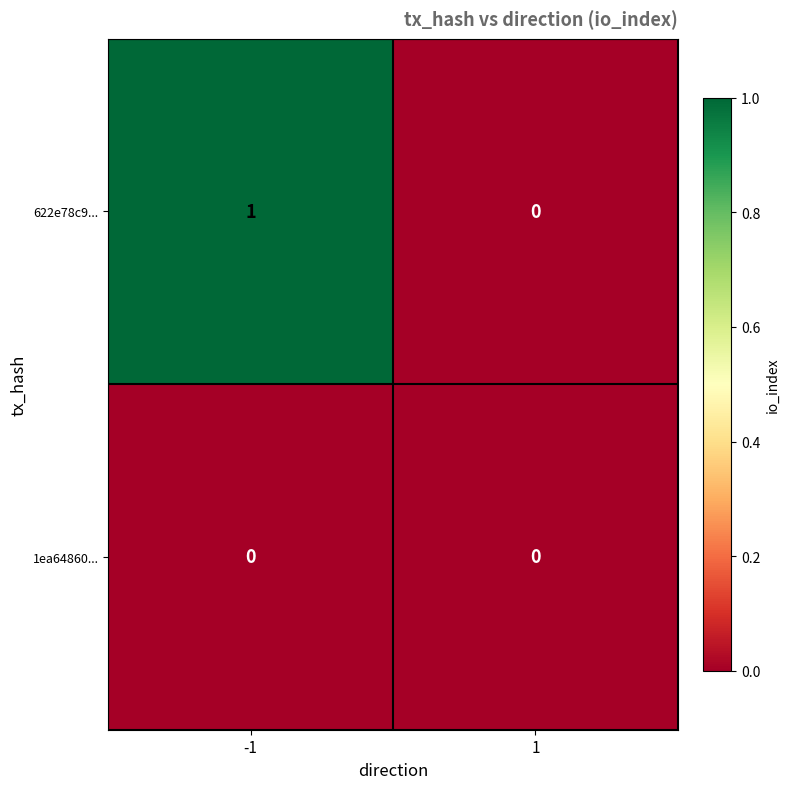

True or false: 622e78c9... has a value of 0 at 1.

True